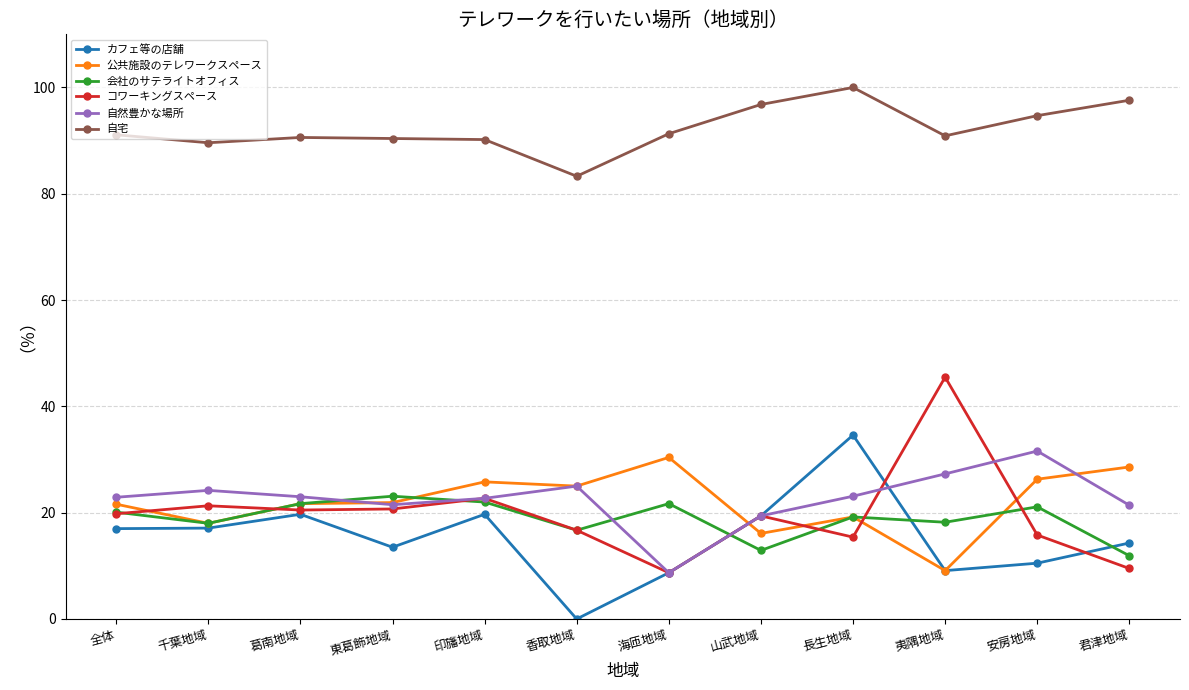

Between 葛南地域 and 海匝地域, which series saw the biggest shift?

自然豊かな場所